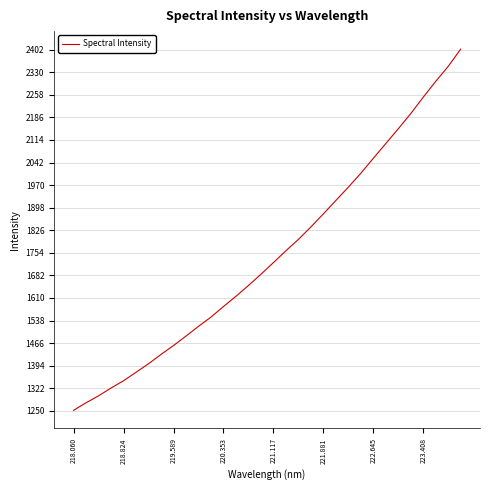

What is the minimum value shown in the chart?

1251.6